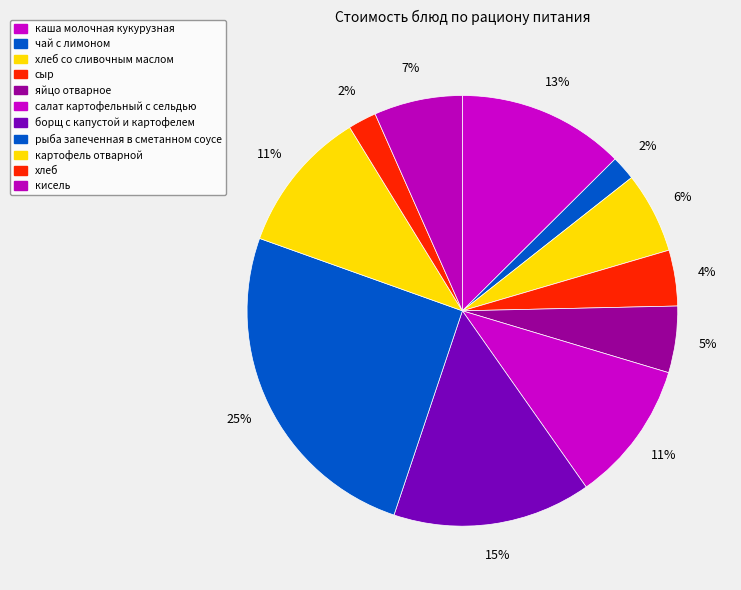

What is the ratio of the value at рыба запеченная в сметанном соусе to the value at хлеб?

11.9